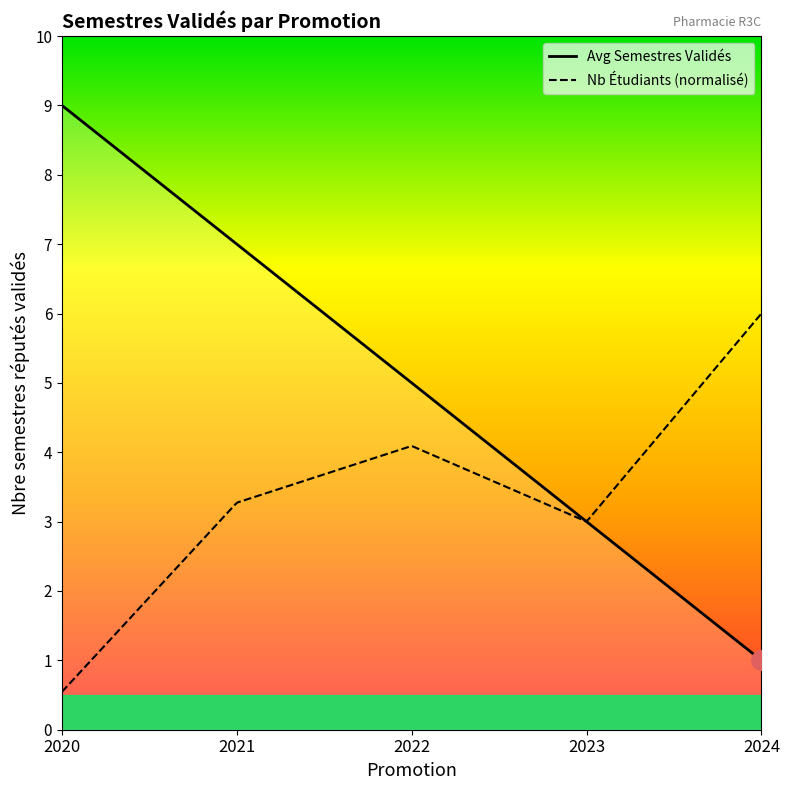

List the series in order of their overall mean, lowest first.

Nb Étudiants (normalisé), Avg Semestres Validés